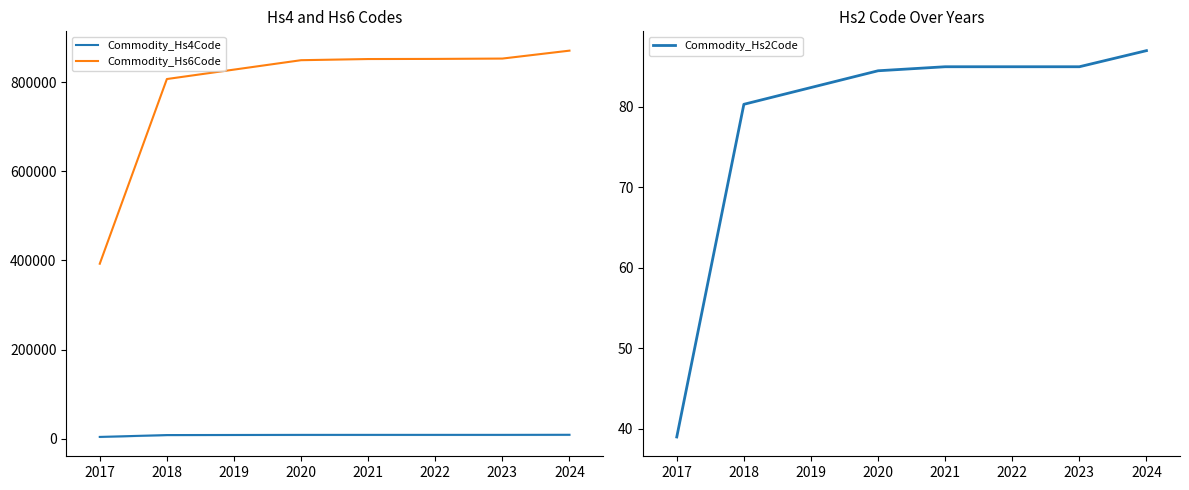

Is the value of Commodity_Hs6Code at 2024 greater than the value of Commodity_Hs4Code at 2017?

Yes